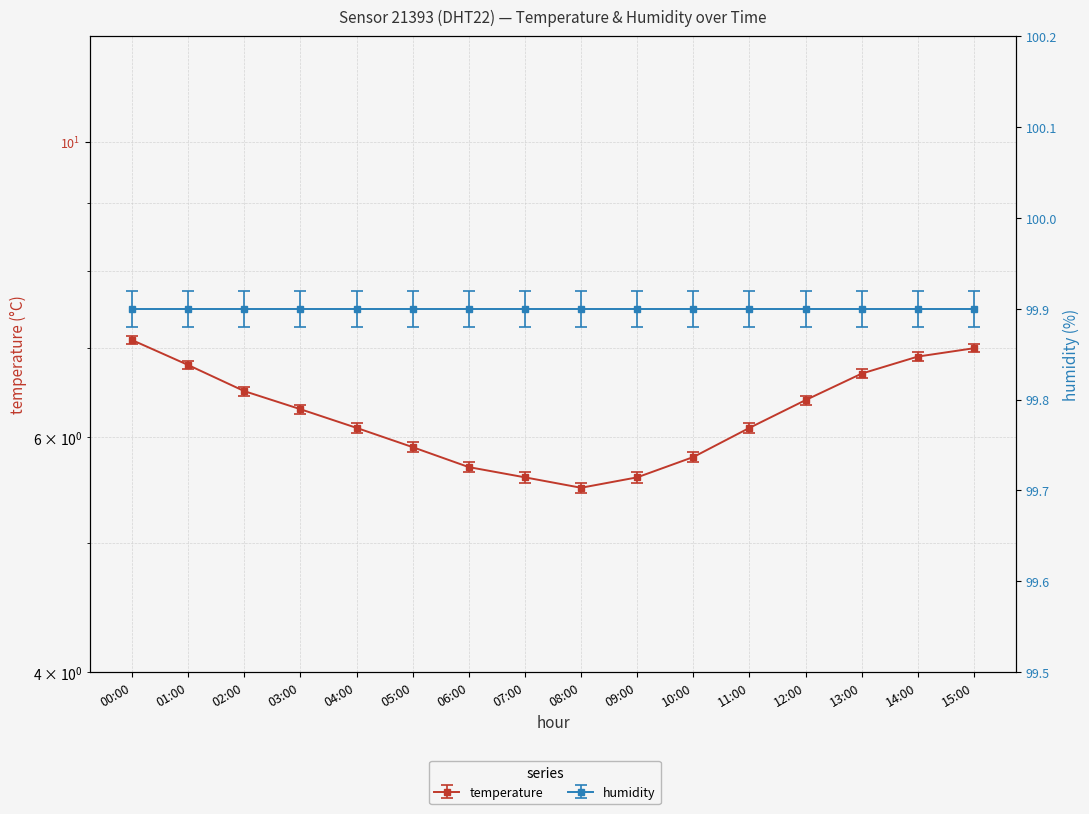

Between 01:00 and 07:00, which is larger?

01:00